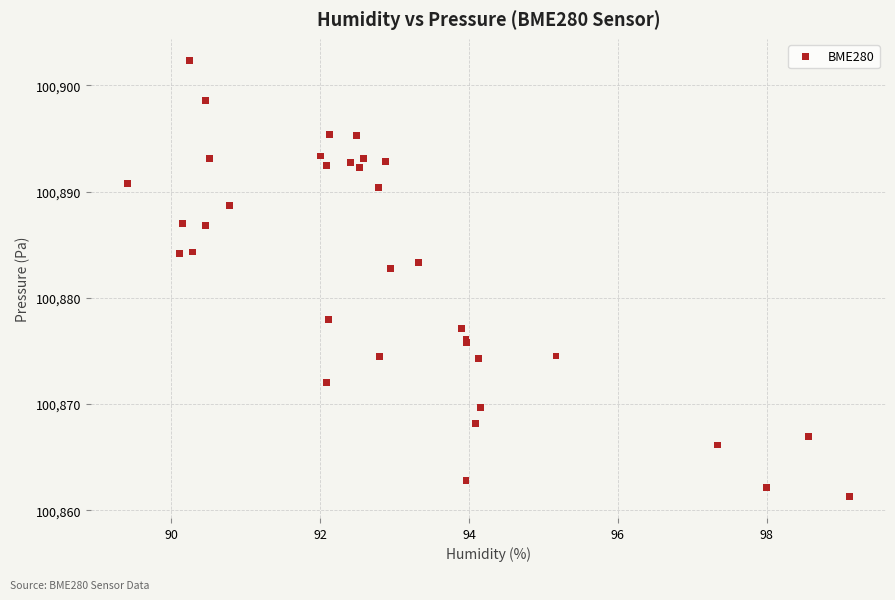

What Y value in the scatter plot is closest to 100881?

100882.8